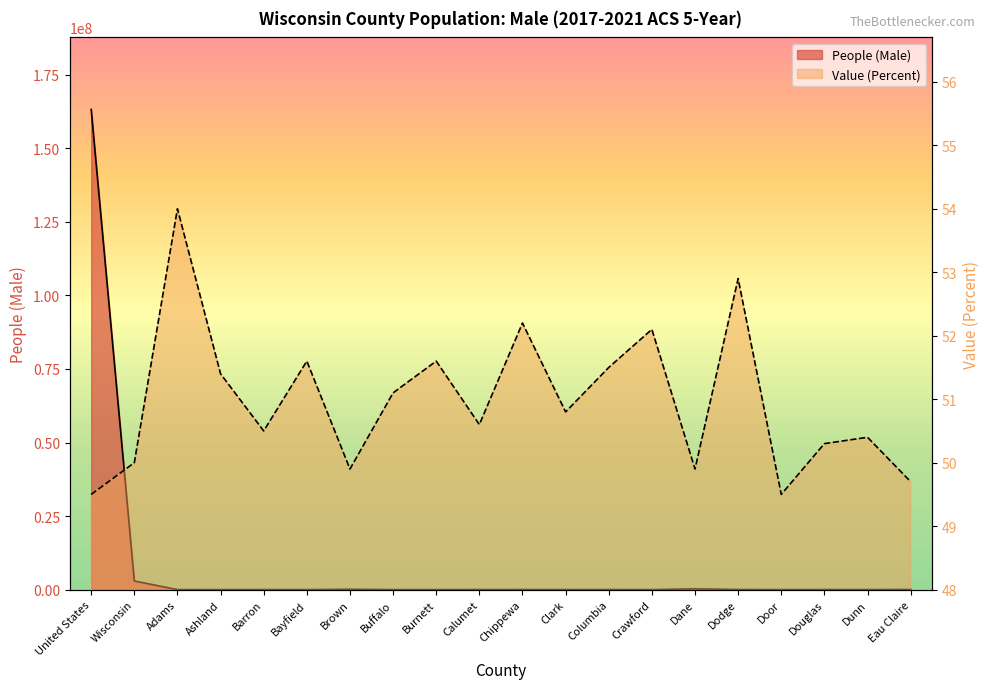

What position from the left is Buffalo?

8